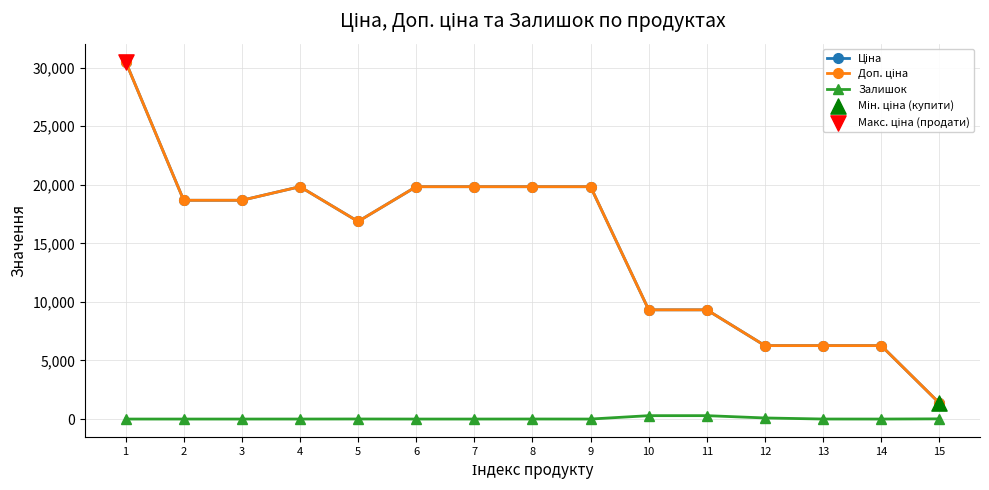

Which series has the largest total across all categories?

Ціна